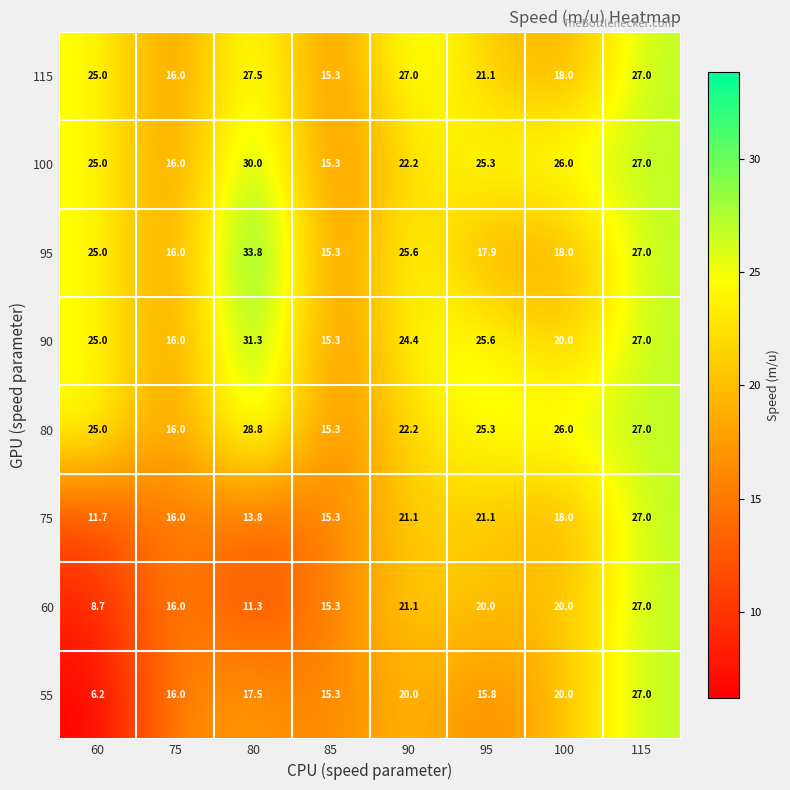

Rank the categories by 80 value from lowest to highest.

85, 75, 90, 60, 95, 100, 115, 80